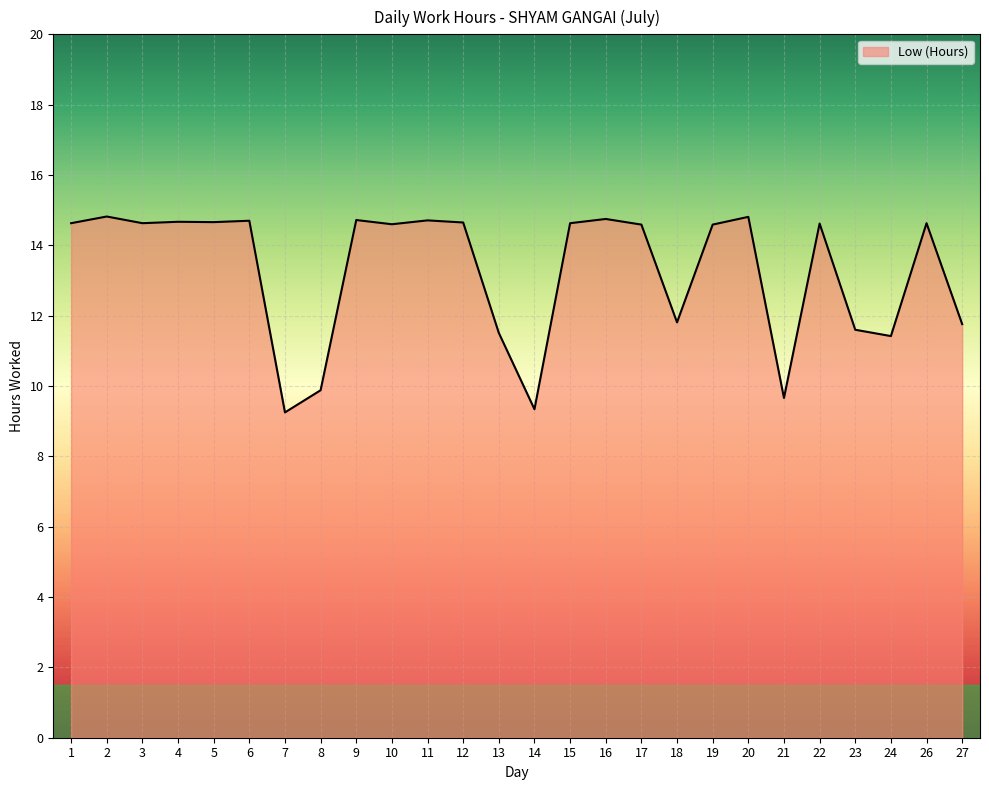

What is the greatest value displayed?

14.8